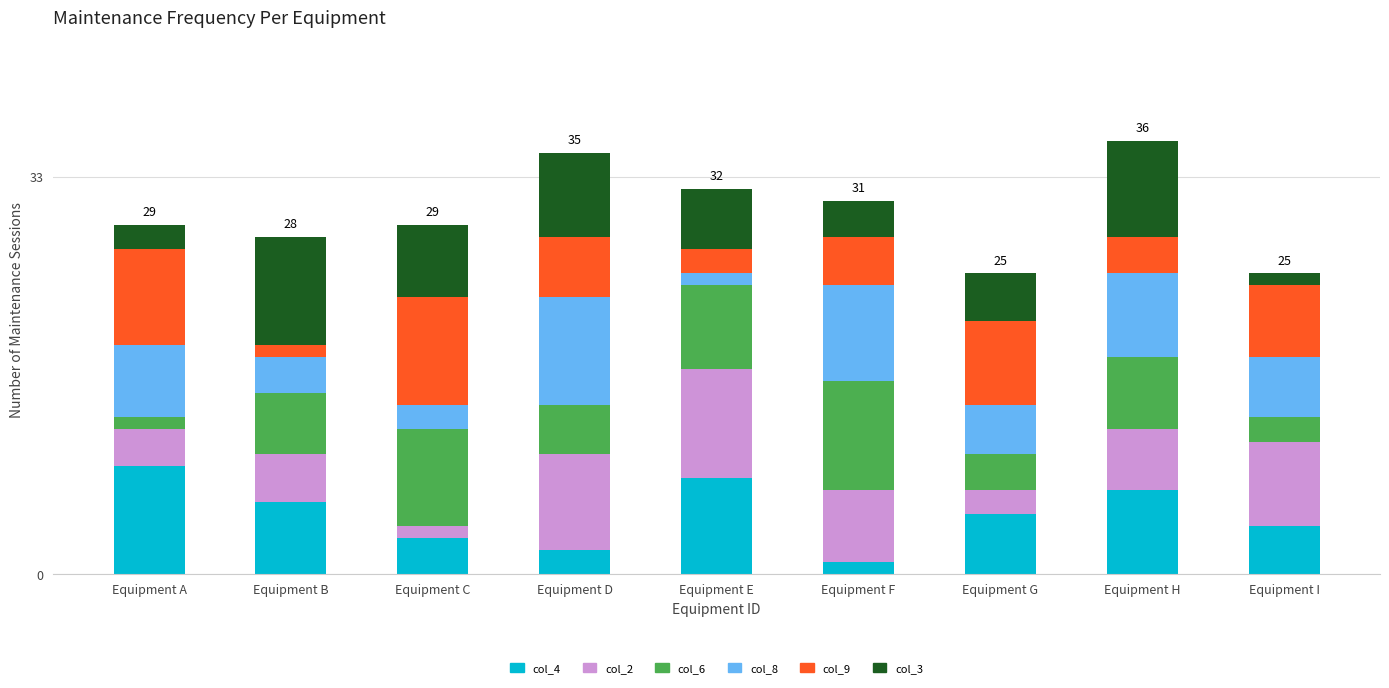

Rank the categories by col_4 value from lowest to highest.

Equipment F, Equipment D, Equipment C, Equipment I, Equipment G, Equipment B, Equipment H, Equipment E, Equipment A